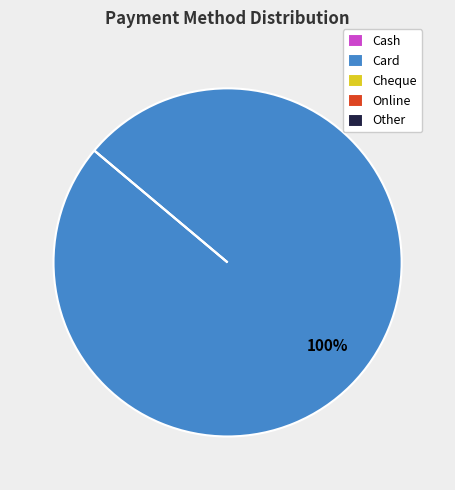

What is the total percentage of Card and Cash?

100.0%